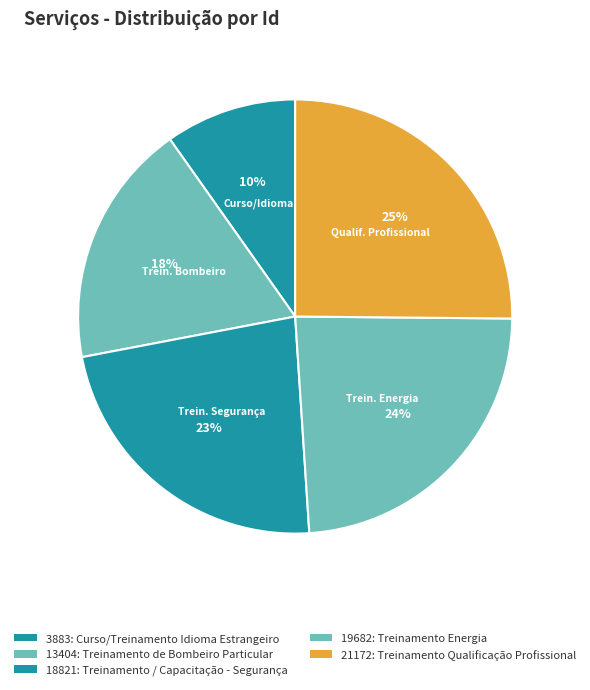

How many segments does this pie chart have?

5